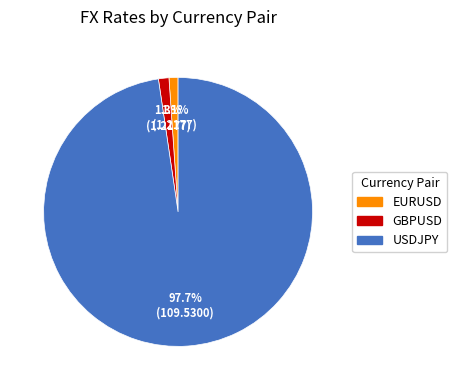

What percentage is the GBPUSD slice, to the nearest percent?

1%